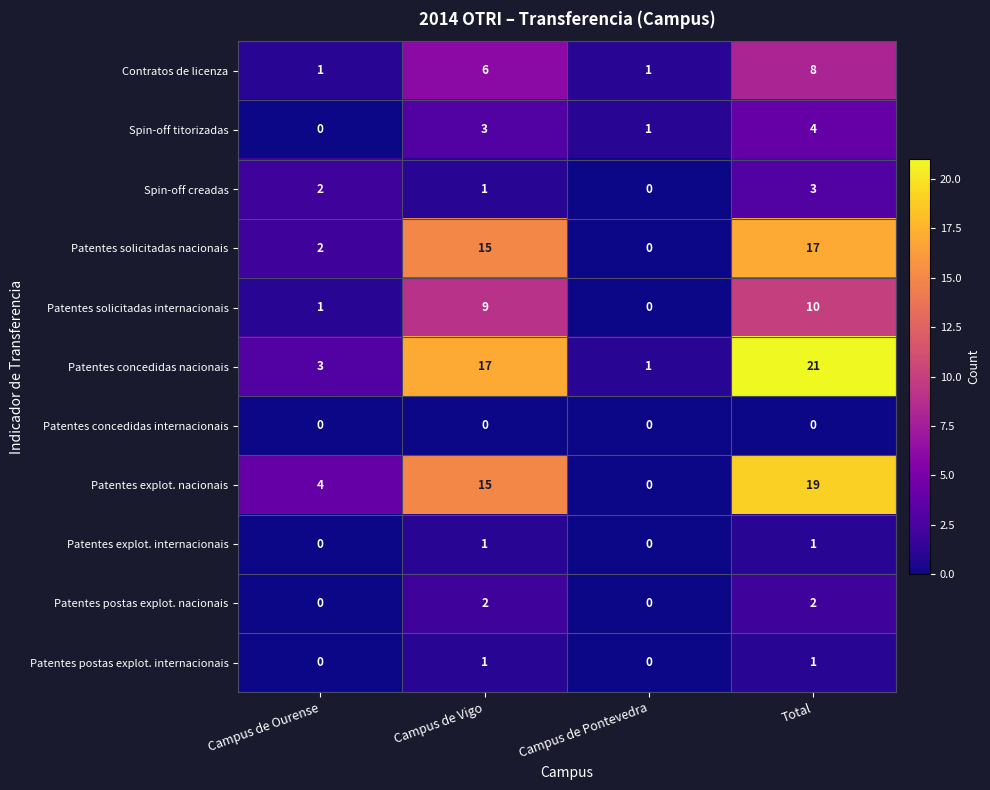

Count the number of data series in this chart.

11